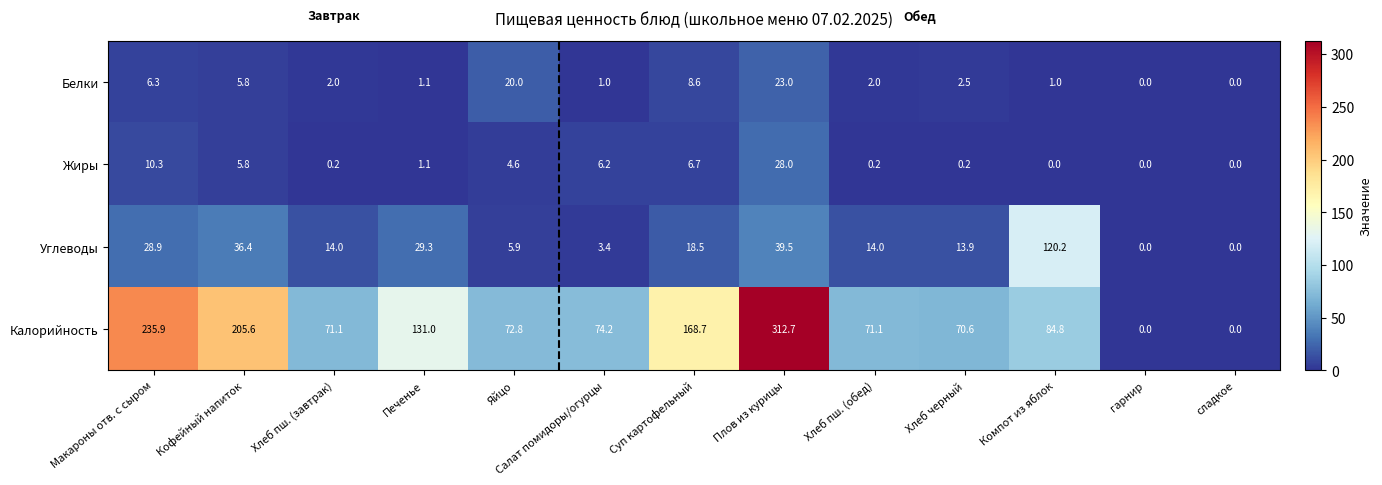

What is the highest value of the Углеводы series?

120.2